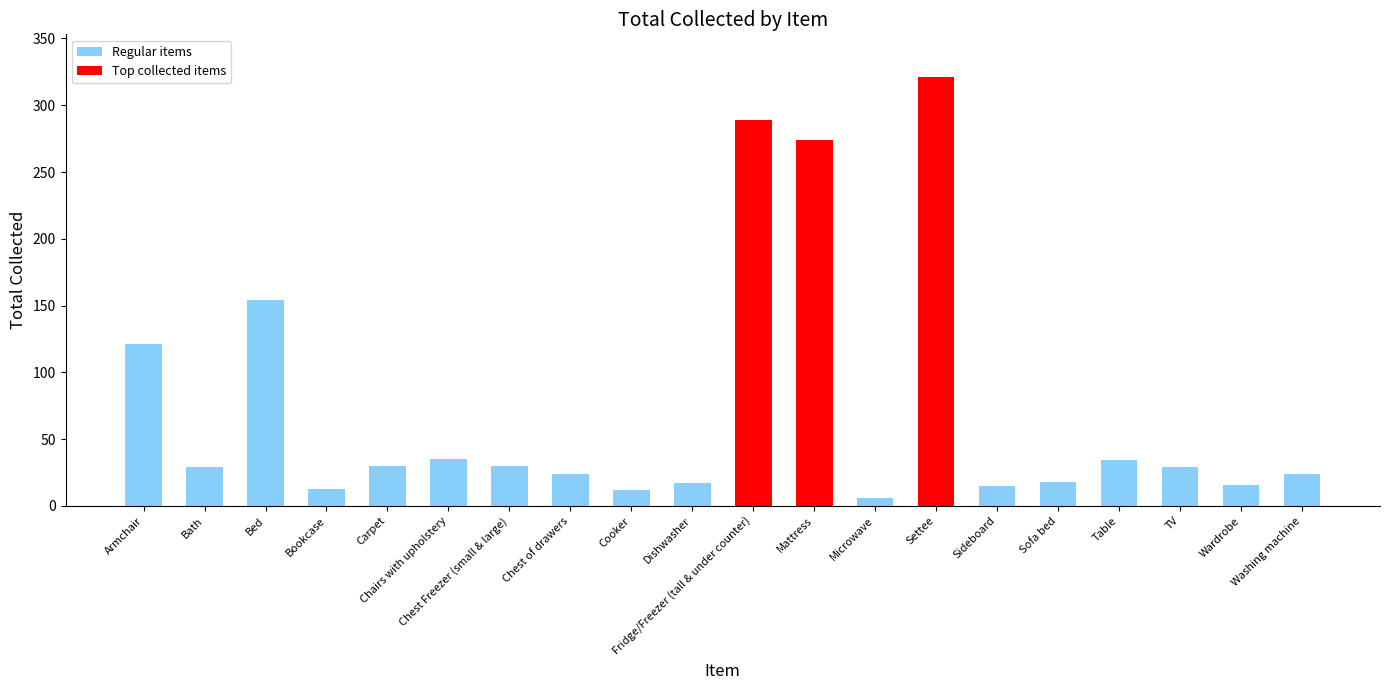

The chart shows a value of 6 at Microwave. True or false?

True